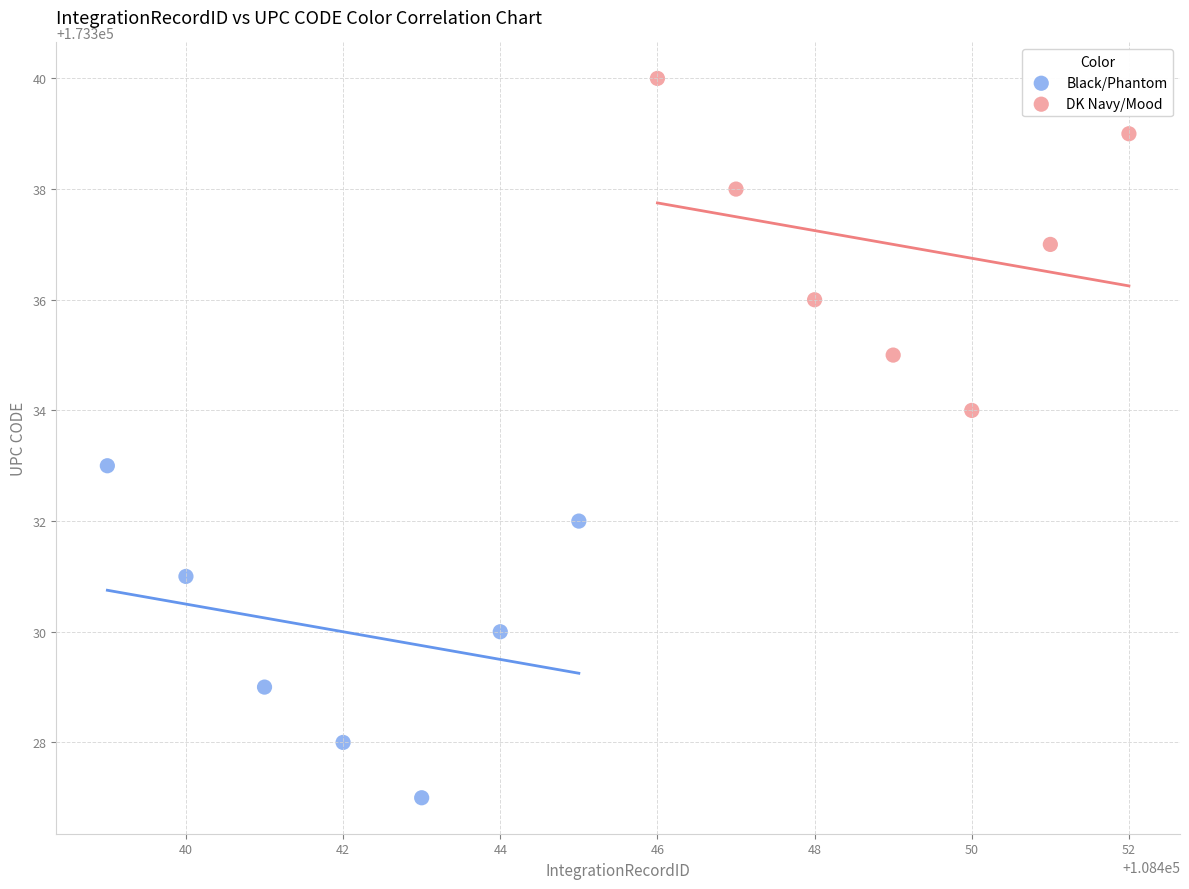

Which series contains the highest Y value?

DK Navy/Mood